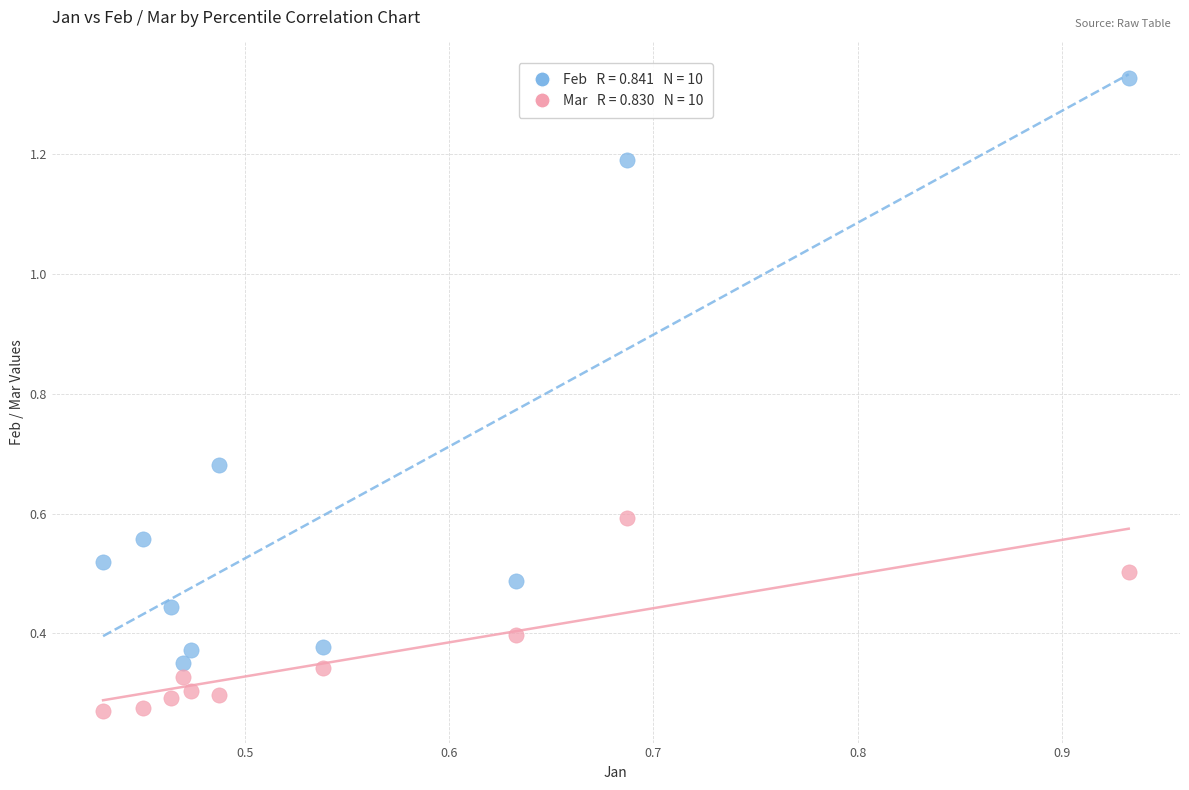

Across all data points, what is the range of Y values (max minus min)?

1.1